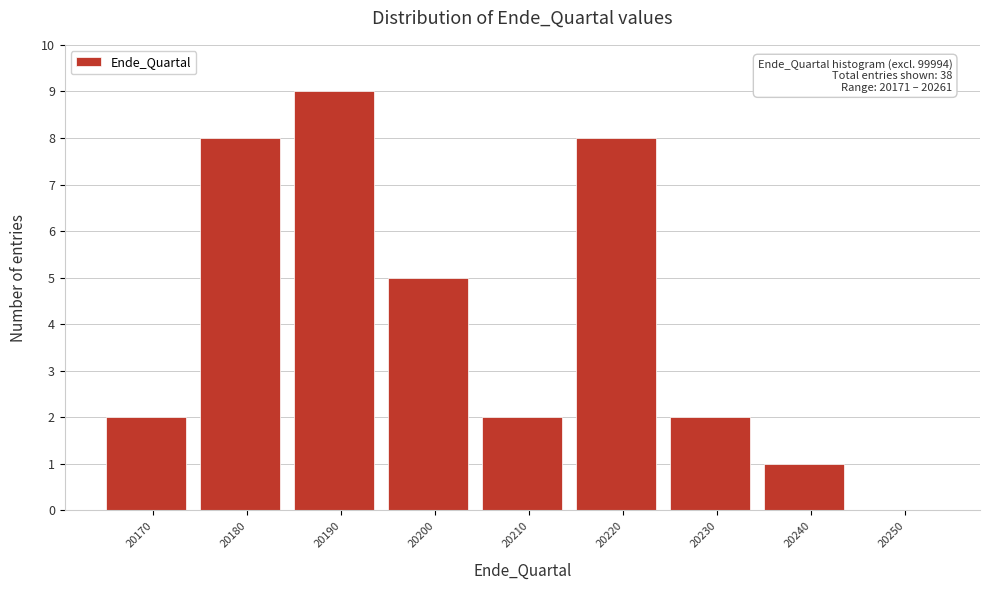

Reading right to left, transcribe all the data shown in this chart.

20250=0	20240=1	20230=2	20220=8	20210=2	20200=5	20190=9	20180=8	20170=2